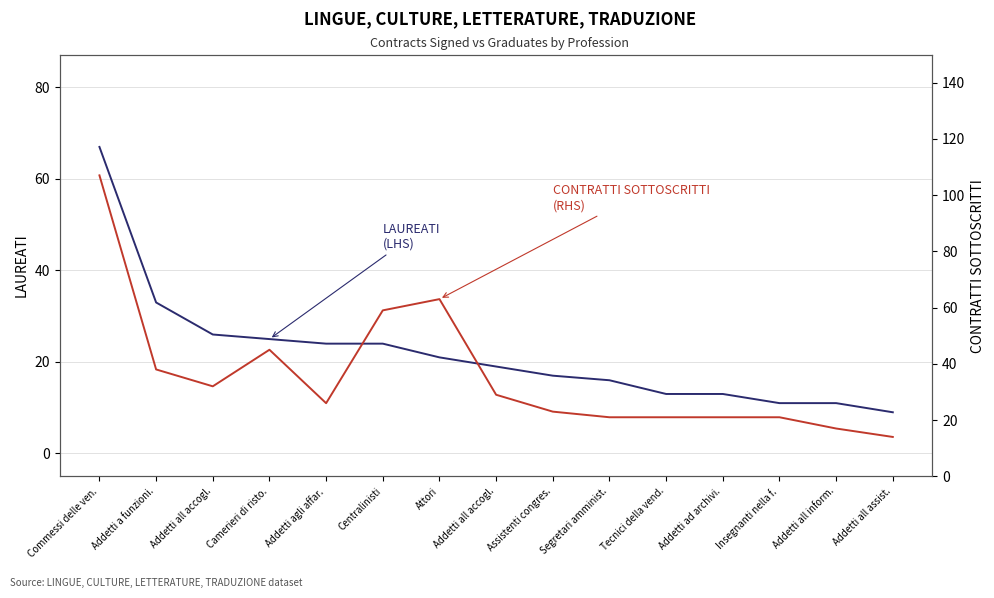

What is the average value of the CONTRATTI SOTTOSCRITTI
(RHS) series?

36